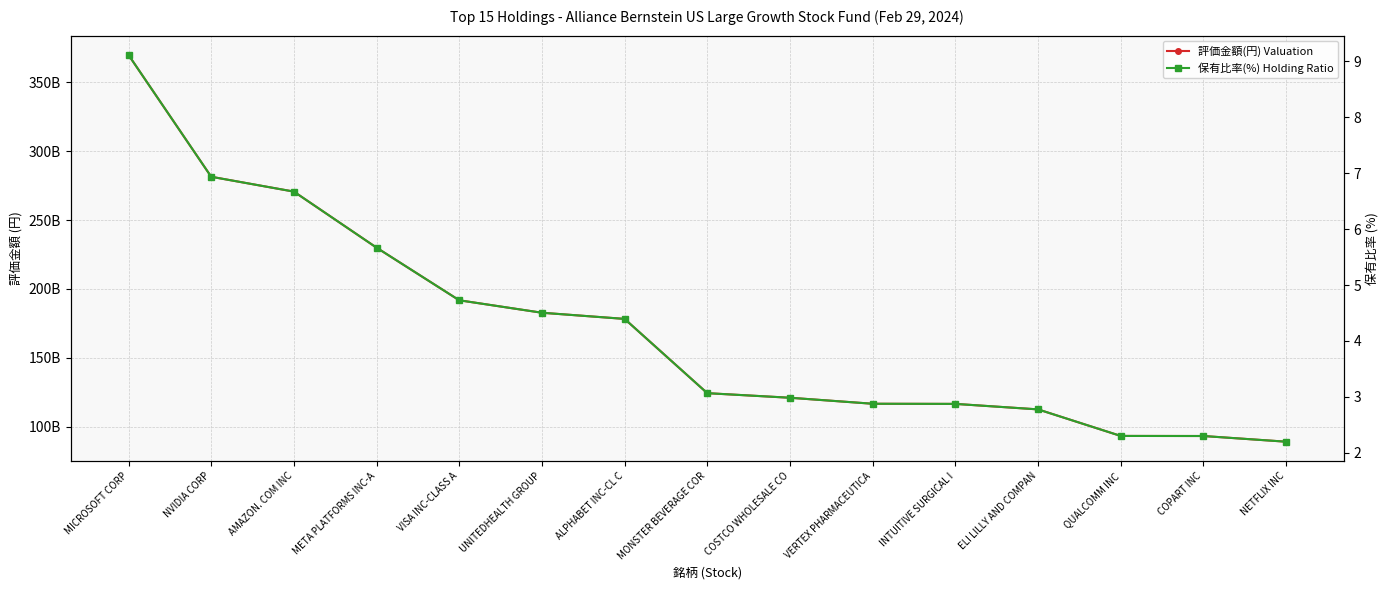

What is the sum of the 評価金額(円) Valuation values at NVIDIA CORP and META PLATFORMS INC-A?

511428891225.0